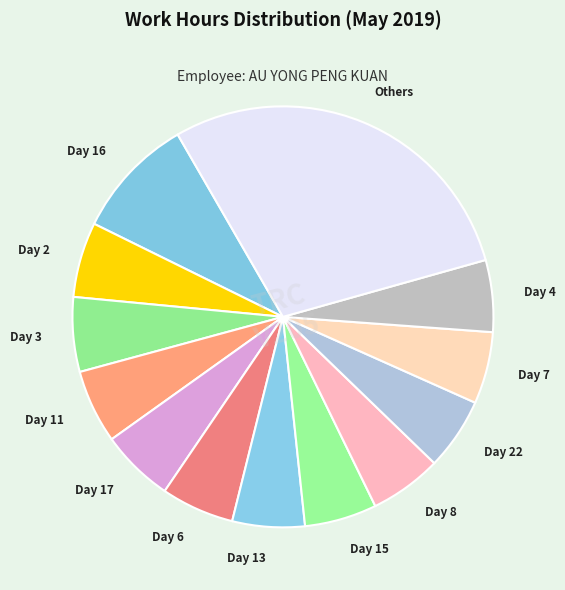

Is there a majority slice in this chart?

No